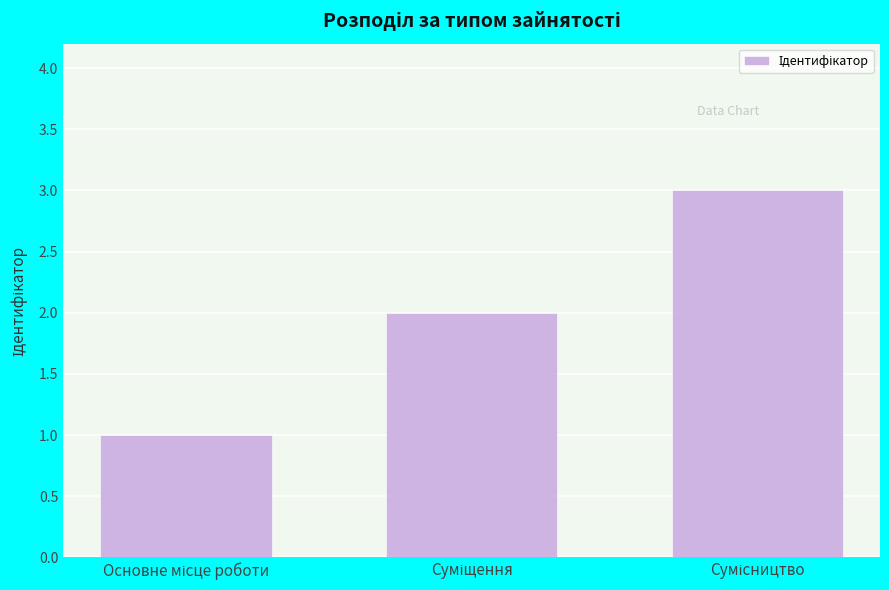

What is the sum of all values?

6